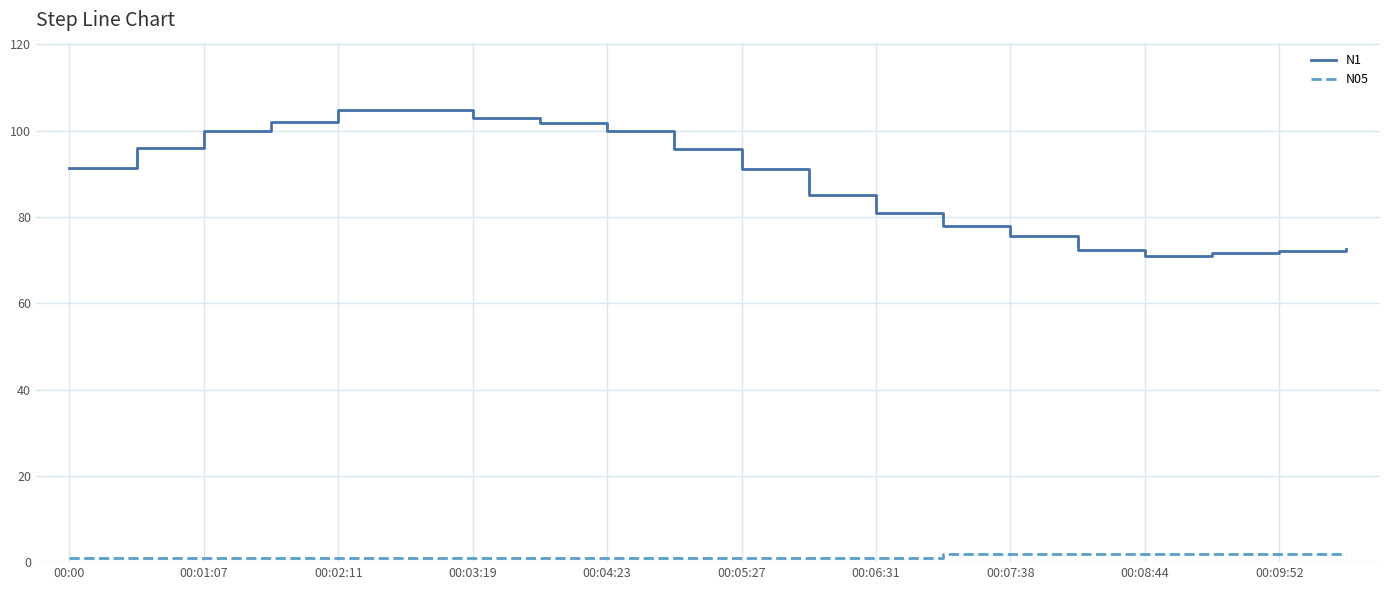

How many lines are shown in the chart?

2